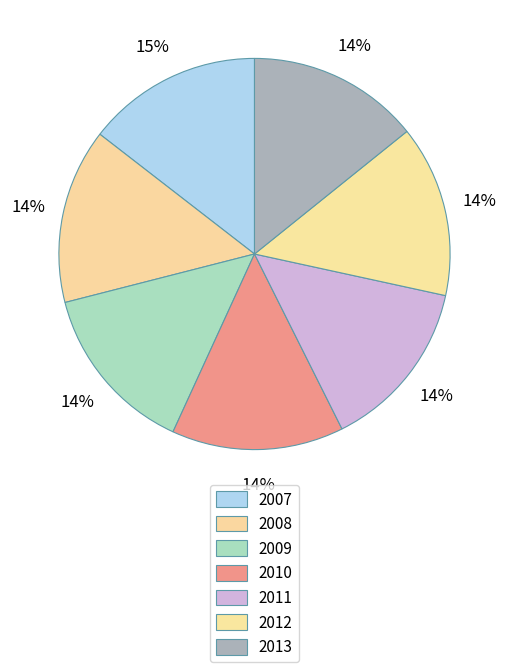

Combined, do 2008 and 2010 account for over 50%?

No